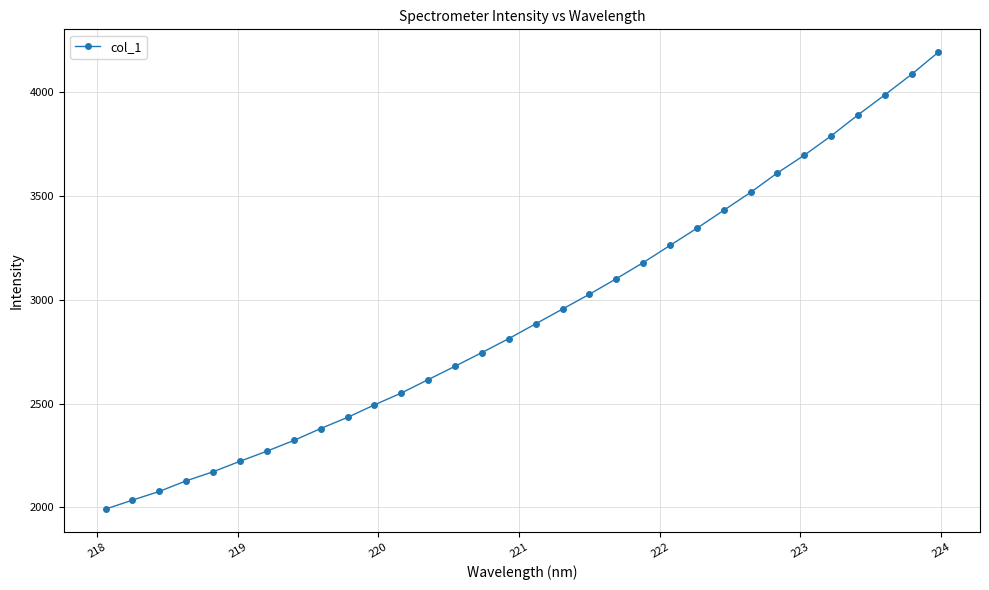

What is the sum of all values?

93885.3